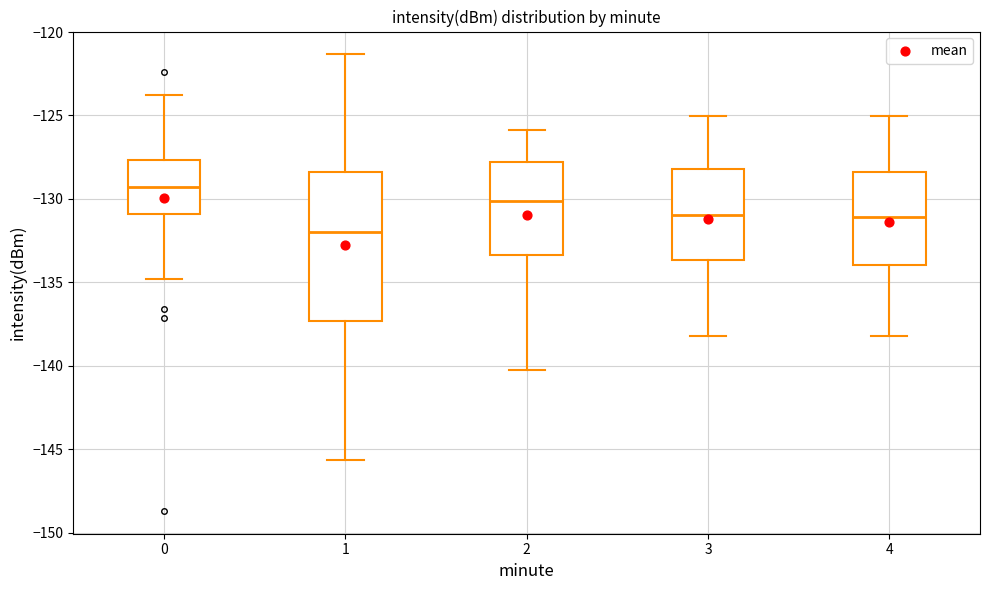

Which box's median line is the lowest?

1